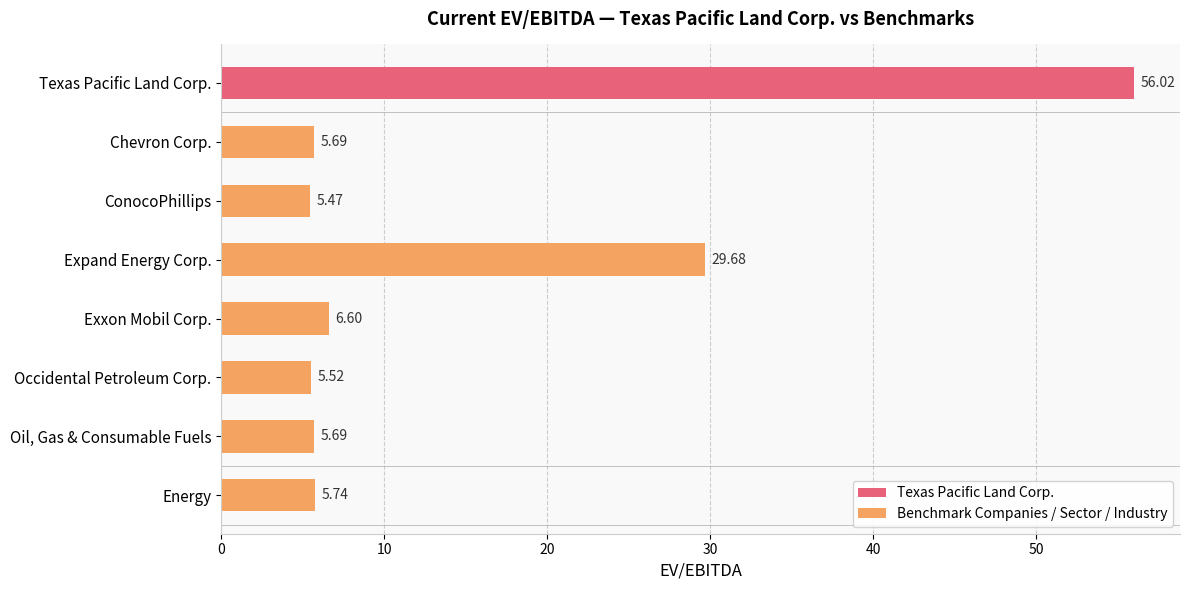

What is the average value?

15.1